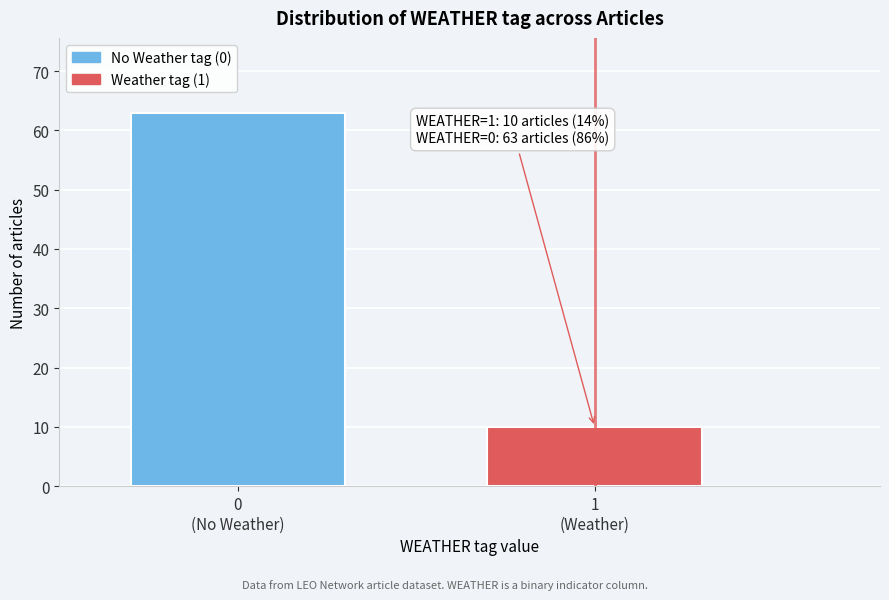

Reading left to right, extract all data points from this chart.

63	10